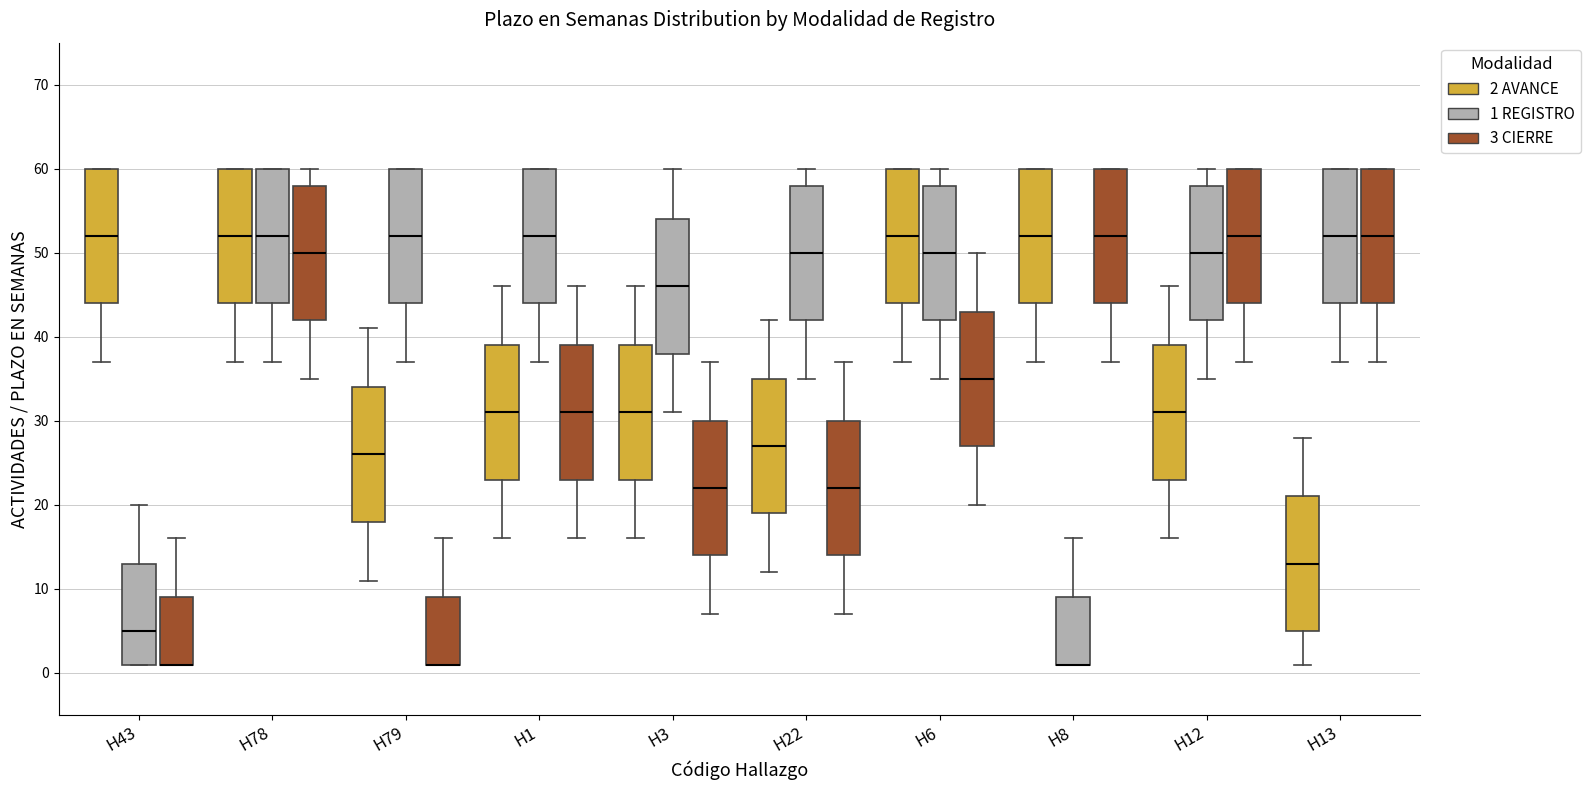

Reading left to right, transcribe this box plot: for each box, give where its median line is, the range the box spans, and where its two whiskers end, as read against the y-axis. The values are not printed on the chart, so give them approximately, as read against the axis.

H43 (2 AVANCE): median 52, box 44 to 60, whiskers 37 to 60
H43 (1 REGISTRO): median 5, box 1 to 13, whiskers 1 to 20
H43 (3 CIERRE): median 1 (drawn on the box's lower edge), box 1 to 9, whiskers 1 to 16
H78 (2 AVANCE): median 52, box 44 to 60, whiskers 37 to 60
H78 (1 REGISTRO): median 52, box 44 to 60, whiskers 37 to 60
H78 (3 CIERRE): median 50, box 42 to 58, whiskers 35 to 60
H79 (2 AVANCE): median 26, box 18 to 34, whiskers 11 to 41
H79 (1 REGISTRO): median 52, box 44 to 60, whiskers 37 to 60
H79 (3 CIERRE): median 1 (drawn on the box's lower edge), box 1 to 9, whiskers 1 to 16
H1 (2 AVANCE): median 31, box 23 to 39, whiskers 16 to 46
H1 (1 REGISTRO): median 52, box 44 to 60, whiskers 37 to 60
H1 (3 CIERRE): median 31, box 23 to 39, whiskers 16 to 46
H3 (2 AVANCE): median 31, box 23 to 39, whiskers 16 to 46
H3 (1 REGISTRO): median 46, box 38 to 54, whiskers 31 to 60
H3 (3 CIERRE): median 22, box 14 to 30, whiskers 7 to 37
H22 (2 AVANCE): median 27, box 19 to 35, whiskers 12 to 42
H22 (1 REGISTRO): median 50, box 42 to 58, whiskers 35 to 60
H22 (3 CIERRE): median 22, box 14 to 30, whiskers 7 to 37
H6 (2 AVANCE): median 52, box 44 to 60, whiskers 37 to 60
H6 (1 REGISTRO): median 50, box 42 to 58, whiskers 35 to 60
H6 (3 CIERRE): median 35, box 27 to 43, whiskers 20 to 50
H8 (2 AVANCE): median 52, box 44 to 60, whiskers 37 to 60
H8 (1 REGISTRO): median 1 (drawn on the box's lower edge), box 1 to 9, whiskers 1 to 16
H8 (3 CIERRE): median 52, box 44 to 60, whiskers 37 to 60
H12 (2 AVANCE): median 31, box 23 to 39, whiskers 16 to 46
H12 (1 REGISTRO): median 50, box 42 to 58, whiskers 35 to 60
H12 (3 CIERRE): median 52, box 44 to 60, whiskers 37 to 60
H13 (2 AVANCE): median 13, box 5 to 21, whiskers 1 to 28
H13 (1 REGISTRO): median 52, box 44 to 60, whiskers 37 to 60
H13 (3 CIERRE): median 52, box 44 to 60, whiskers 37 to 60